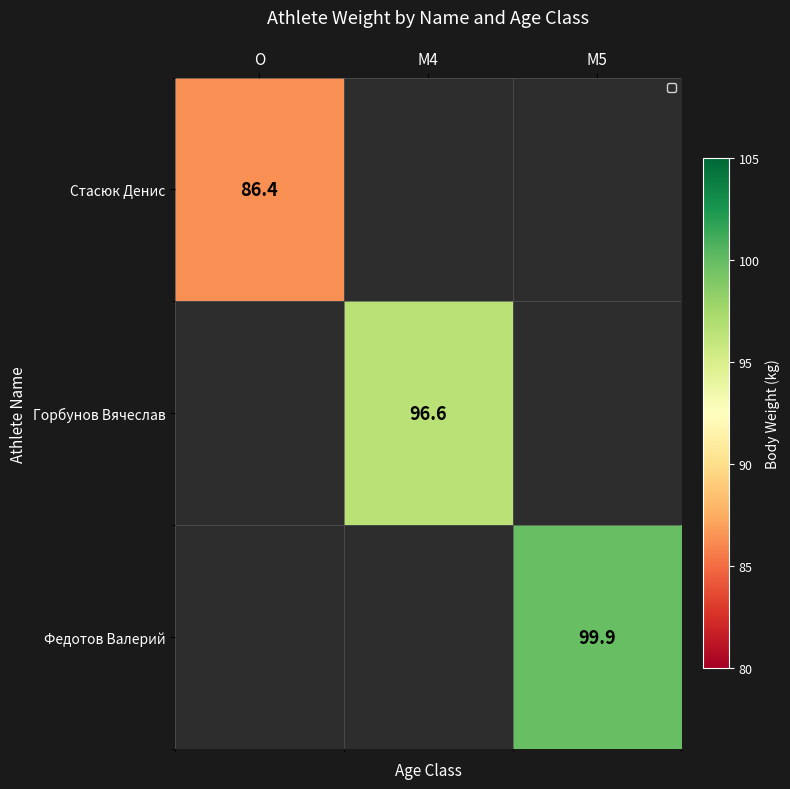

At how many categories does at least one series exceed 98?

1